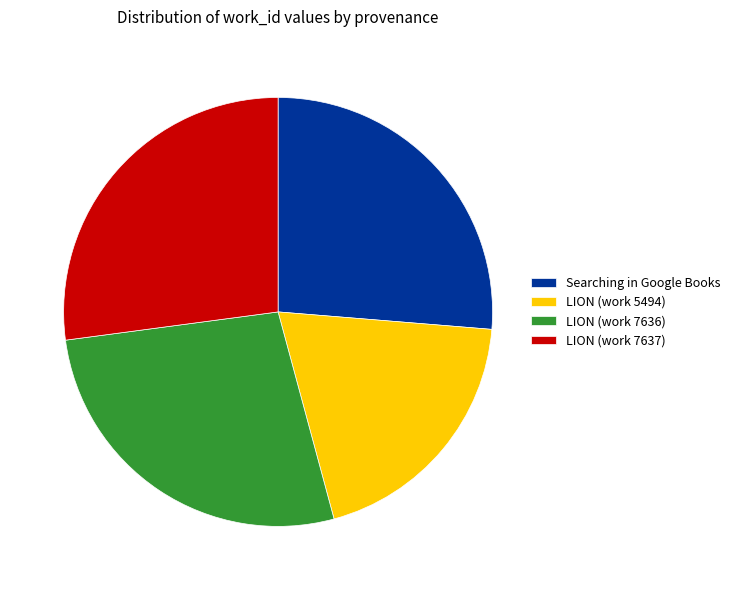

Does LION (work 5494) represent more than half of the total?

No